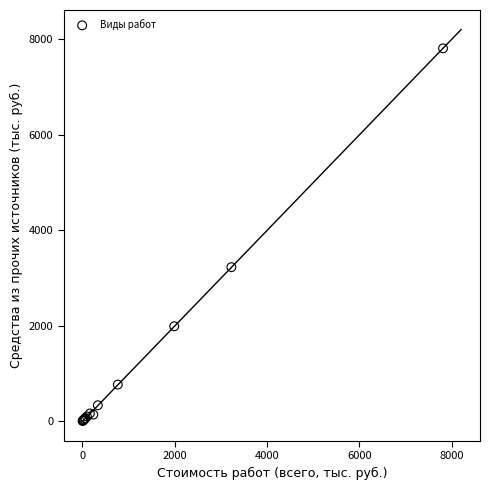

What Y value in the scatter plot is closest to 3911?

3230.1